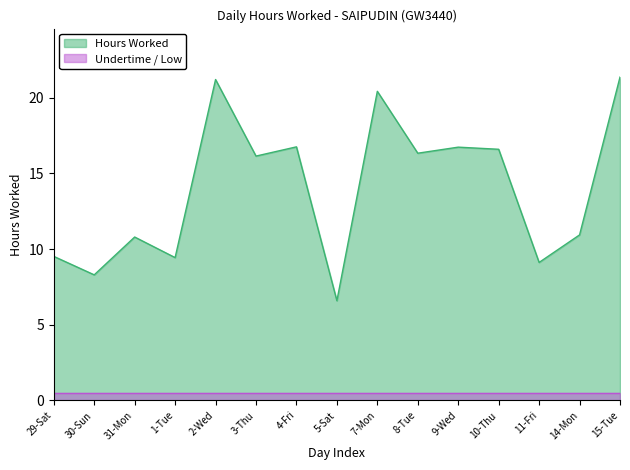

How many interior local peaks (higher than both neighbors) does the data have?

5